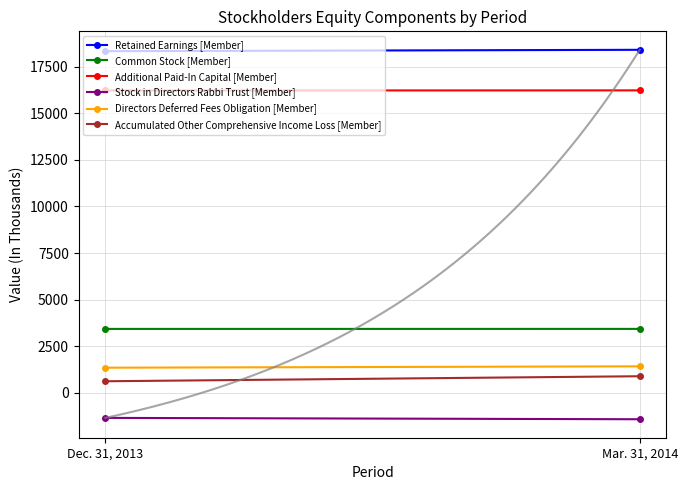

How many series are shown in this chart?

6